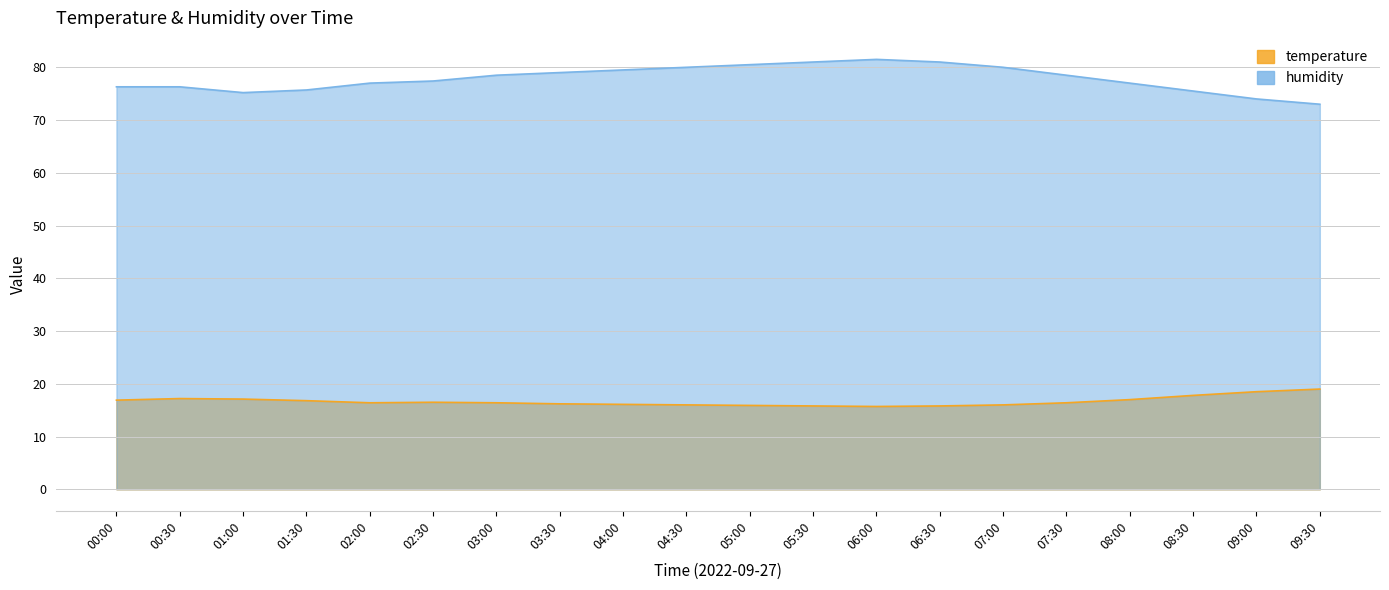

True or false: temperature and humidity intersect in this chart.

False